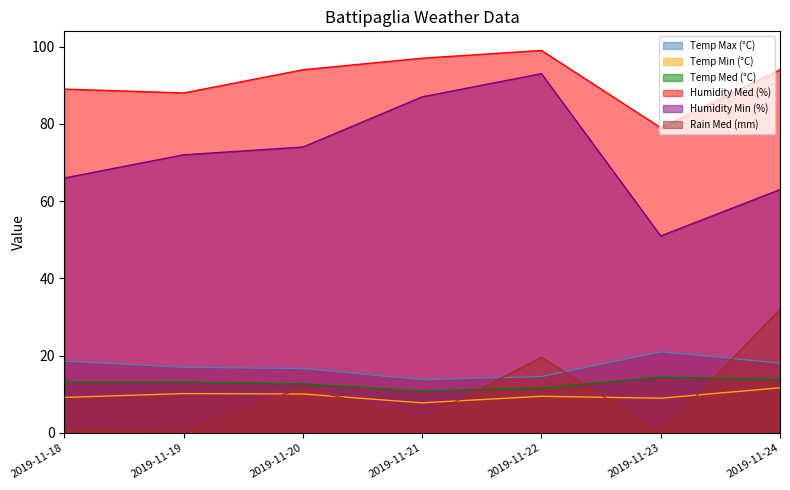

List the series in order of their peak value, highest first.

Humidity Med (%), Humidity Min (%), Rain Med (mm), Temp Max (°C), Temp Med (°C), Temp Min (°C)